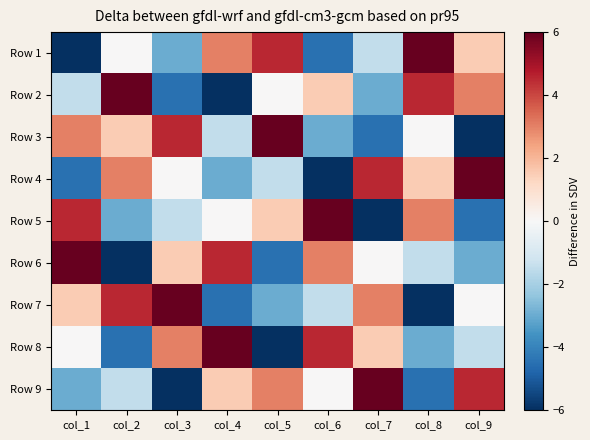

Which has a higher value, col_6 or col_1?

col_6